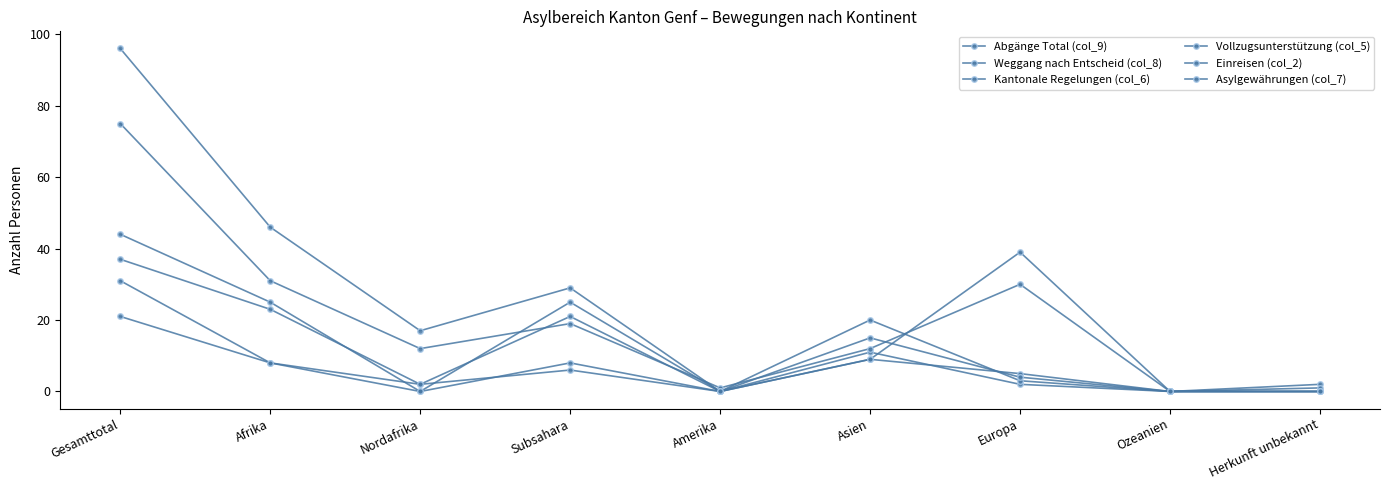

Reading left to right, list all the values displayed in this chart.

Abgänge Total (col_9): Gesamttotal=96	Afrika=46	Nordafrika=17	Subsahara=29	Amerika=0	Asien=9	Europa=39	Ozeanien=0	Herkunft unbekannt=2
Weggang nach Entscheid (col_8): Gesamttotal=37	Afrika=23	Nordafrika=2	Subsahara=21	Amerika=0	Asien=9	Europa=5	Ozeanien=0	Herkunft unbekannt=0
Kantonale Regelungen (col_6): Gesamttotal=21	Afrika=8	Nordafrika=0	Subsahara=8	Amerika=0	Asien=11	Europa=2	Ozeanien=0	Herkunft unbekannt=0
Vollzugsunterstützung (col_5): Gesamttotal=75	Afrika=31	Nordafrika=12	Subsahara=19	Amerika=1	Asien=12	Europa=30	Ozeanien=0	Herkunft unbekannt=1
Einreisen (col_2): Gesamttotal=31	Afrika=8	Nordafrika=2	Subsahara=6	Amerika=0	Asien=20	Europa=3	Ozeanien=0	Herkunft unbekannt=0
Asylgewährungen (col_7): Gesamttotal=44	Afrika=25	Nordafrika=0	Subsahara=25	Amerika=0	Asien=15	Europa=4	Ozeanien=0	Herkunft unbekannt=0